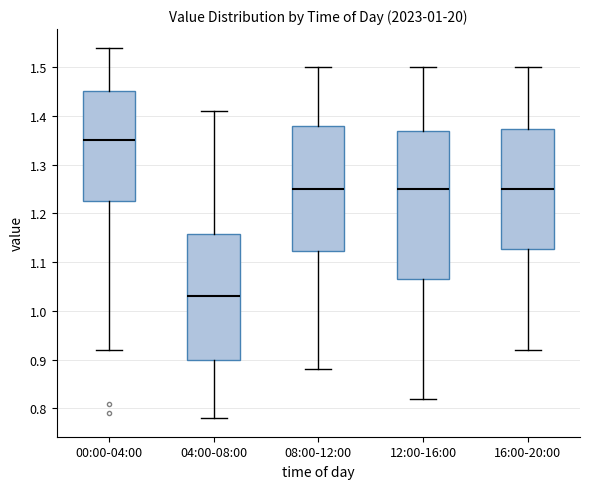

Reading left to right, transcribe this box plot: for each box, give where its median line is, the range the box spans, and where its two whiskers end, as read against the y-axis. The values are not printed on the chart, so give them approximately, as read against the axis.

00:00-04:00: median 1.35, box 1.23 to 1.45, whiskers 0.92 to 1.54
04:00-08:00: median 1.03, box 0.90 to 1.16, whiskers 0.78 to 1.41
08:00-12:00: median 1.25, box 1.12 to 1.38, whiskers 0.88 to 1.50
12:00-16:00: median 1.25, box 1.07 to 1.37, whiskers 0.82 to 1.50
16:00-20:00: median 1.25, box 1.13 to 1.37, whiskers 0.92 to 1.50